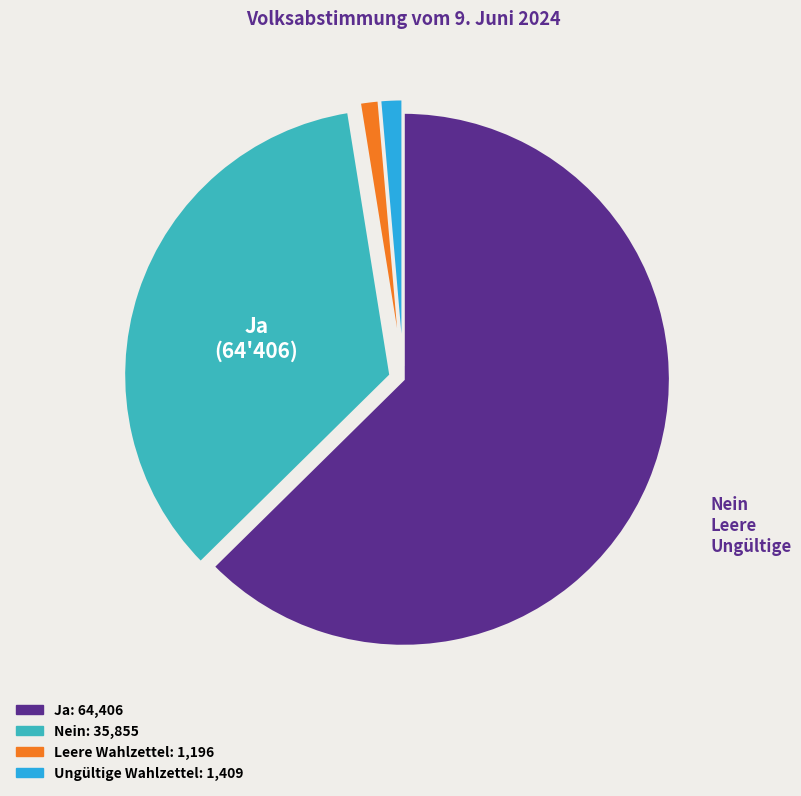

Is the sum of Ungültige Wahlzettel and Leere Wahlzettel greater than half?

No